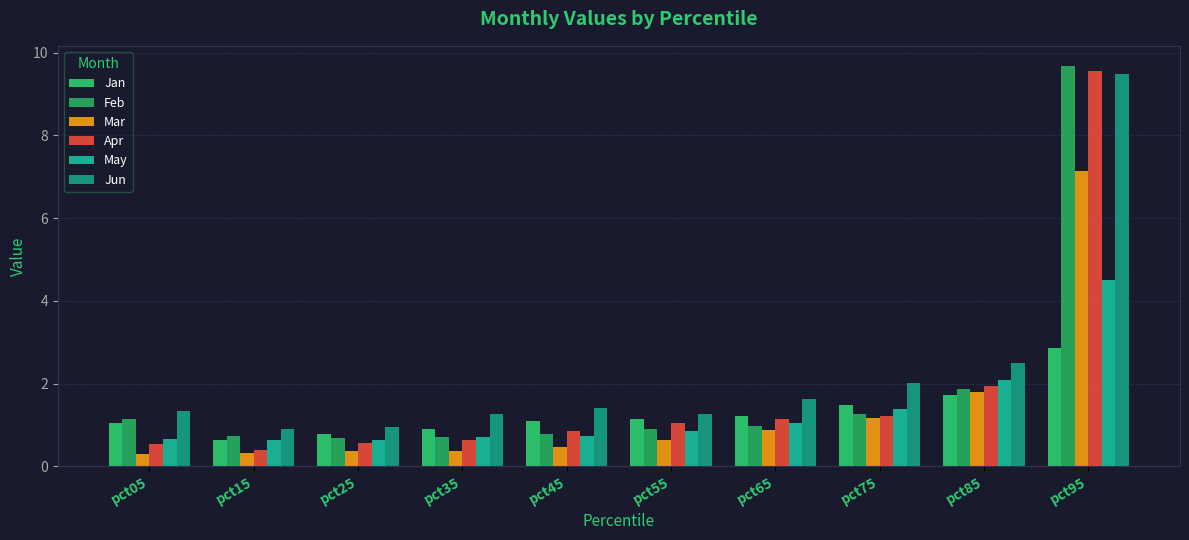

Which series has the widest spread of values?

Apr